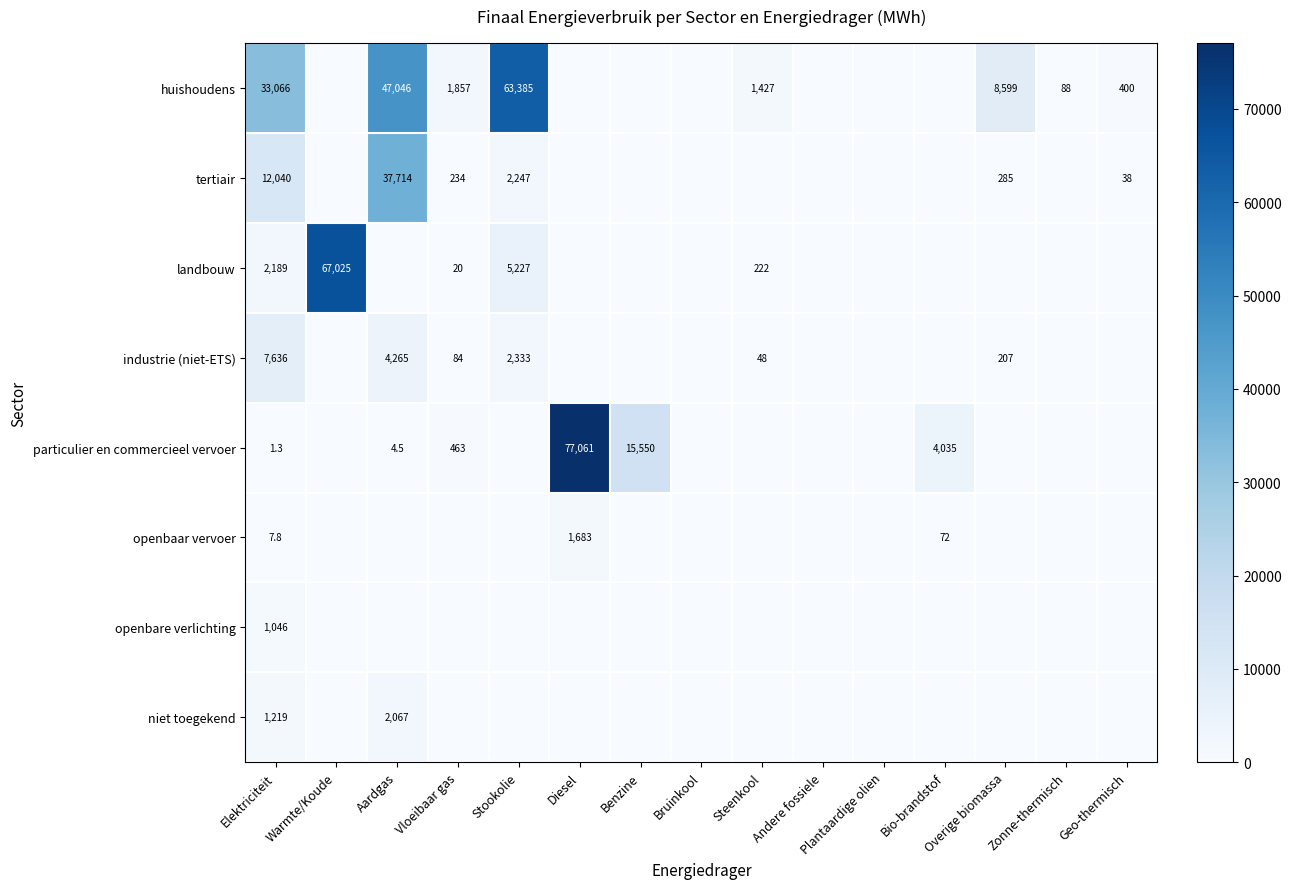

The landbouw series shows 5227.0 at Stookolie. True or false?

True